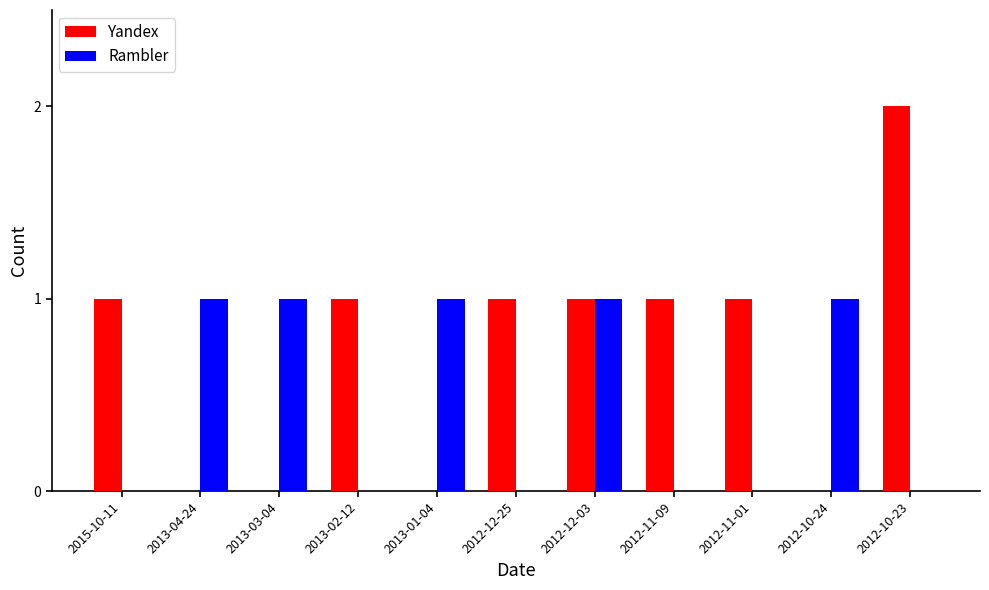

Count the number of categories in the chart.

11